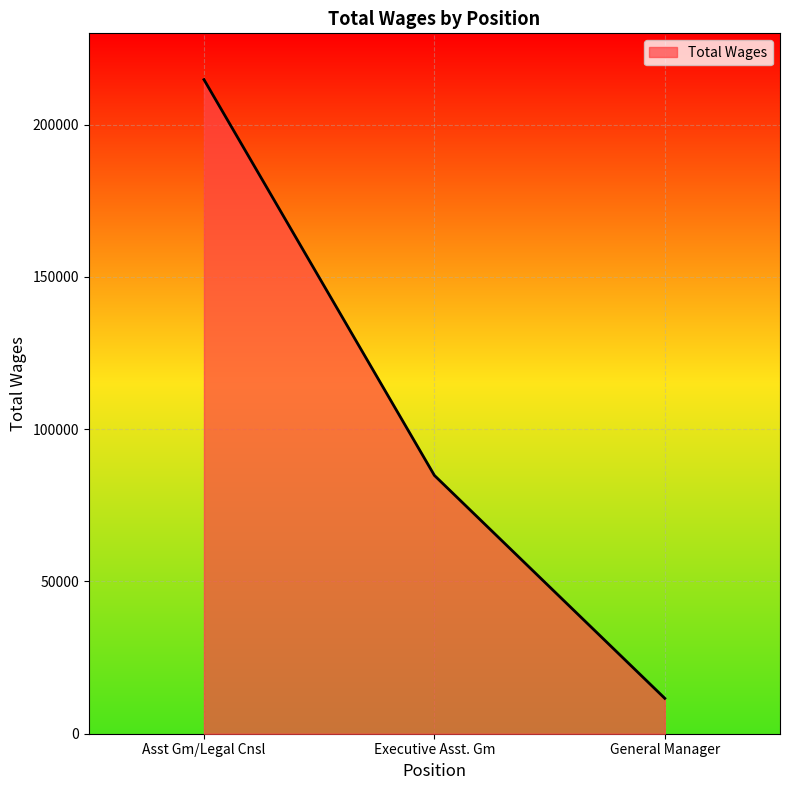

List the labels in order of value, smallest first.

General Manager, Executive Asst. Gm, Asst Gm/Legal Cnsl